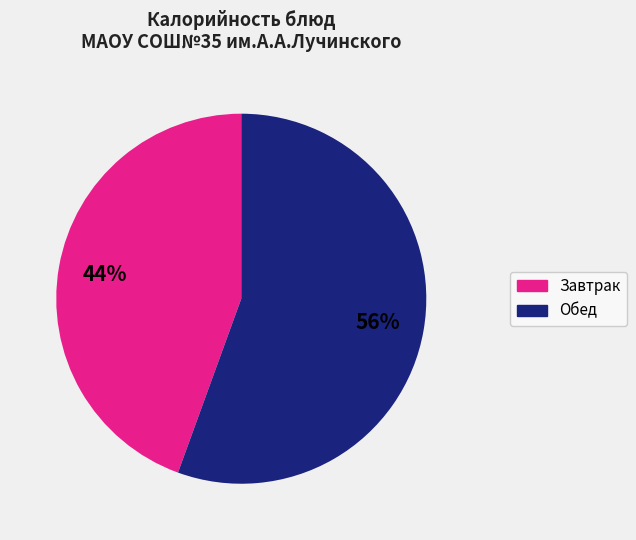

Does any single category account for the majority?

Yes